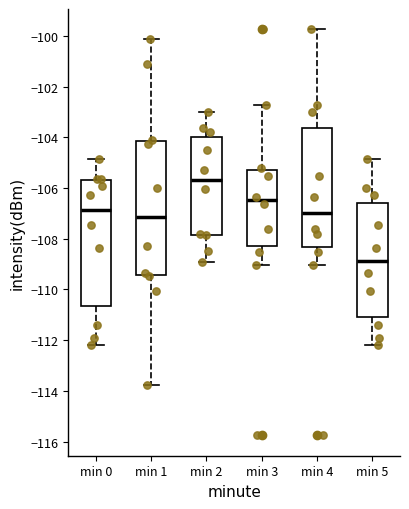

Which box's median line is the highest?

min 2